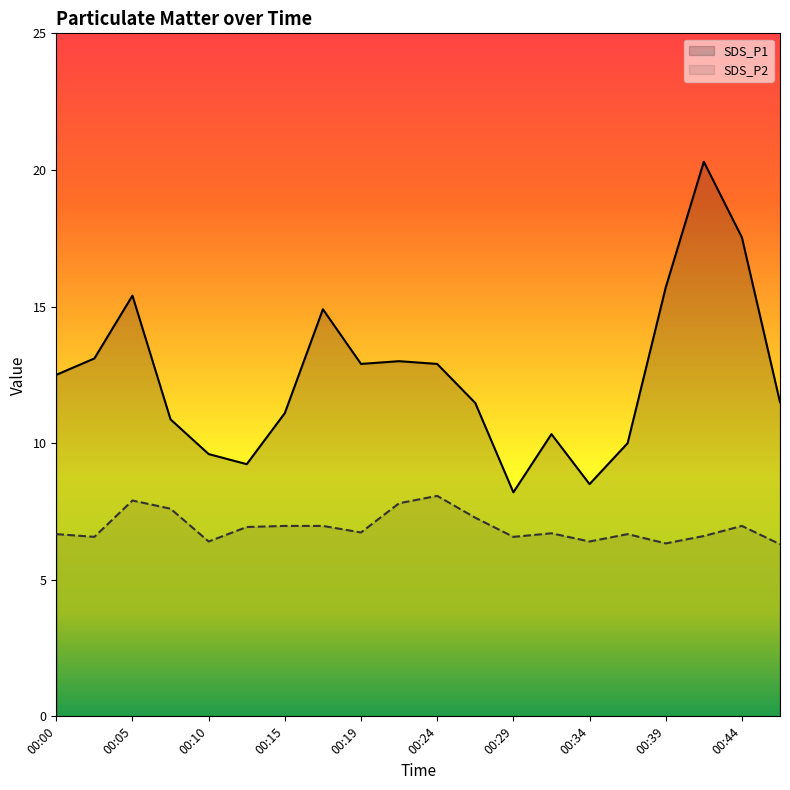

Which label corresponds to the smallest value in the chart?

00:46